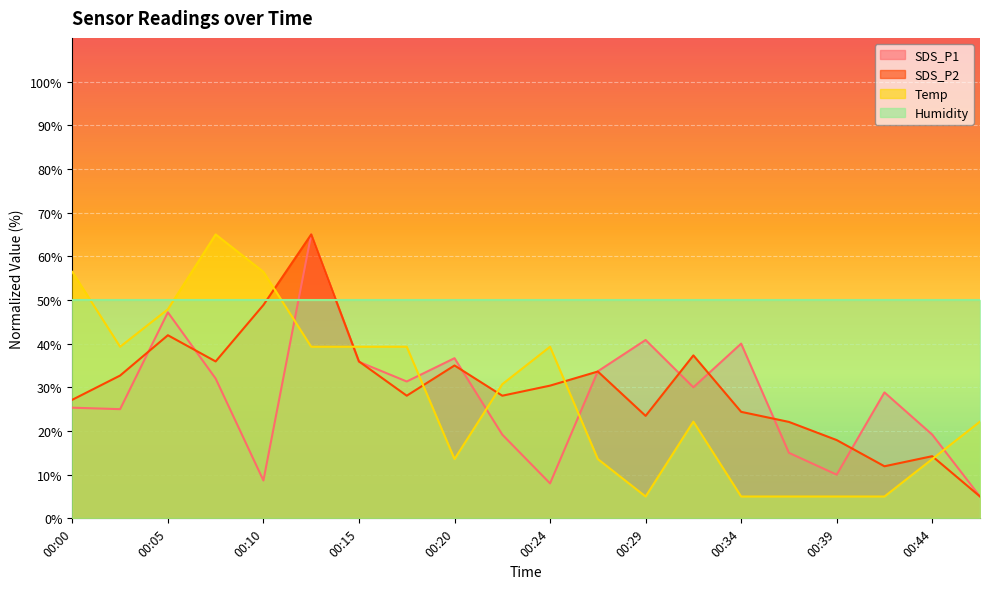

Which has a higher value, 00:17 or 00:27?

00:27